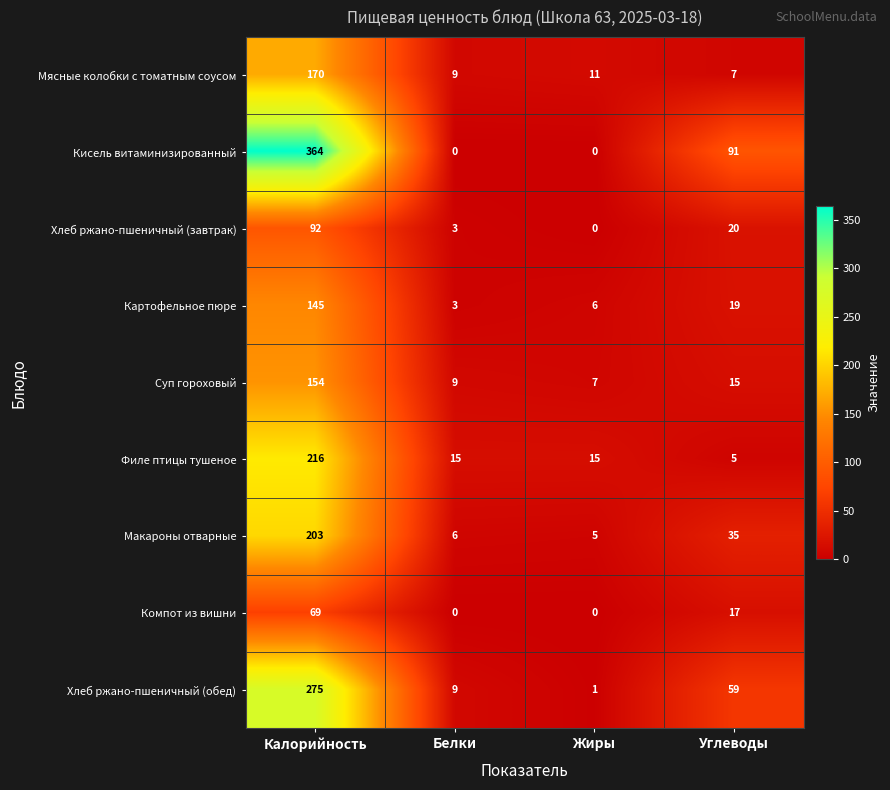

Which series has the largest range (max minus min)?

Кисель витаминизированный